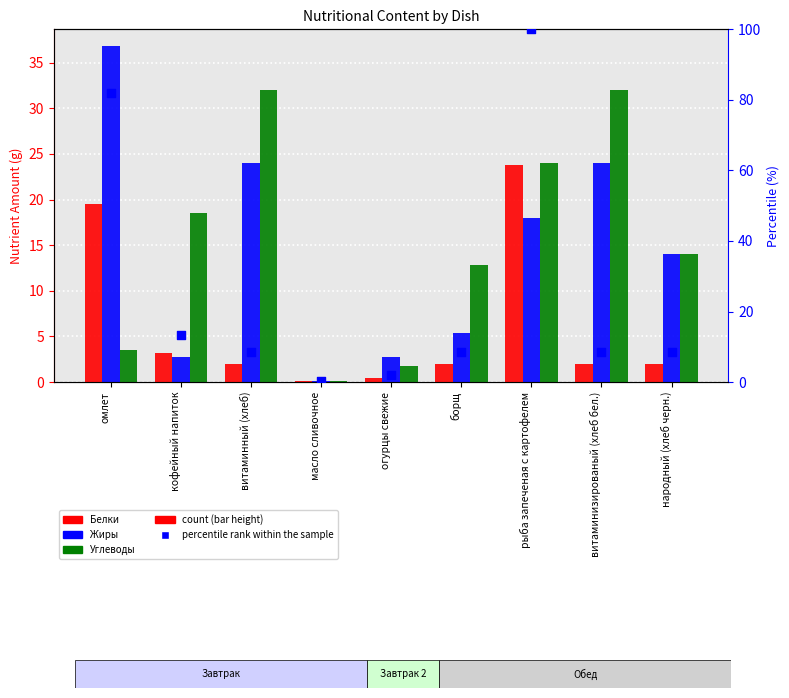

Which series contains the lowest Y value?

Белки